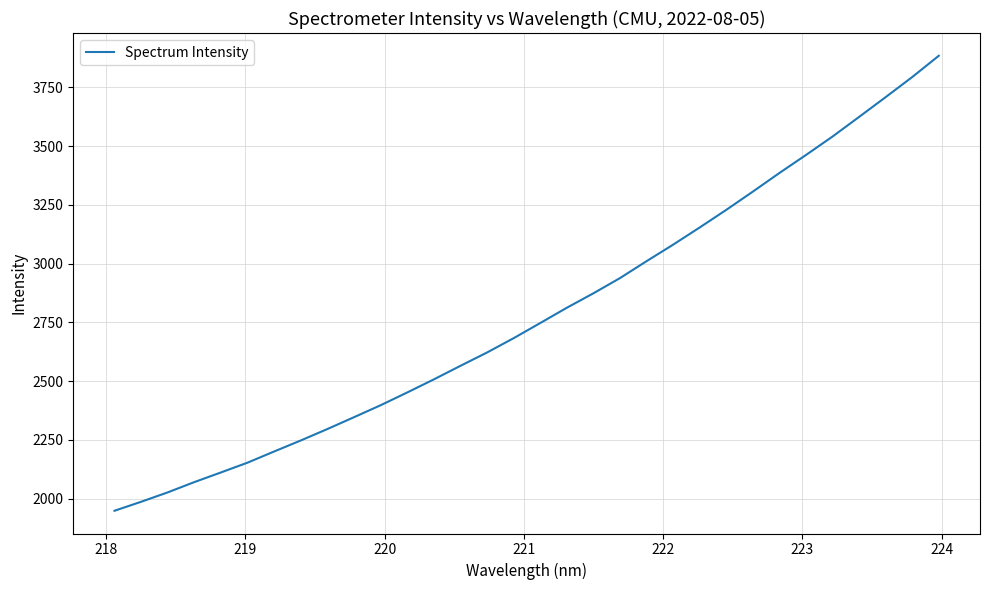

What is the difference between the maximum and minimum values?

1935.8